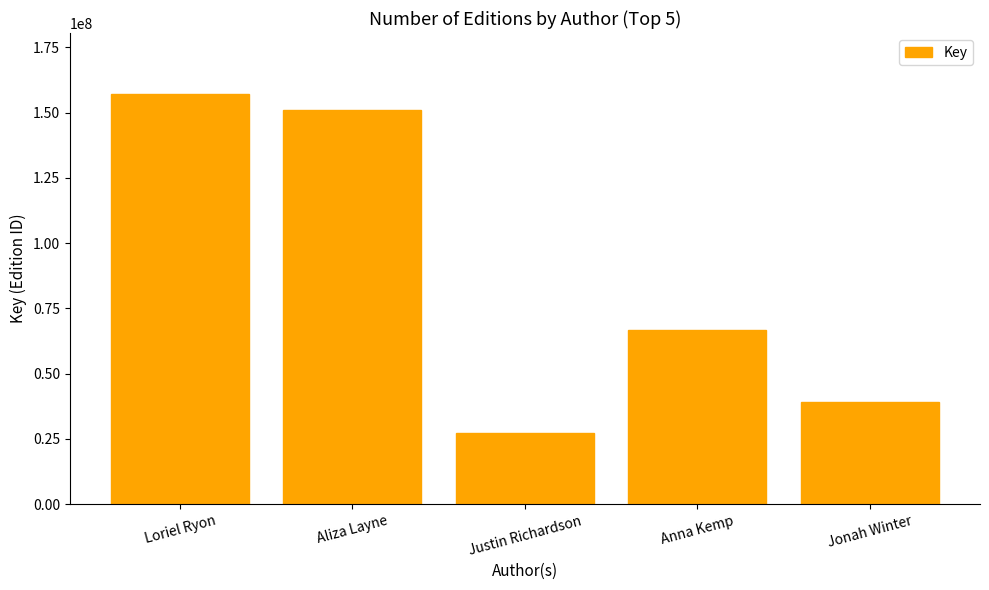

What is the sum of the values at Loriel Ryon and Aliza Layne?

307732877